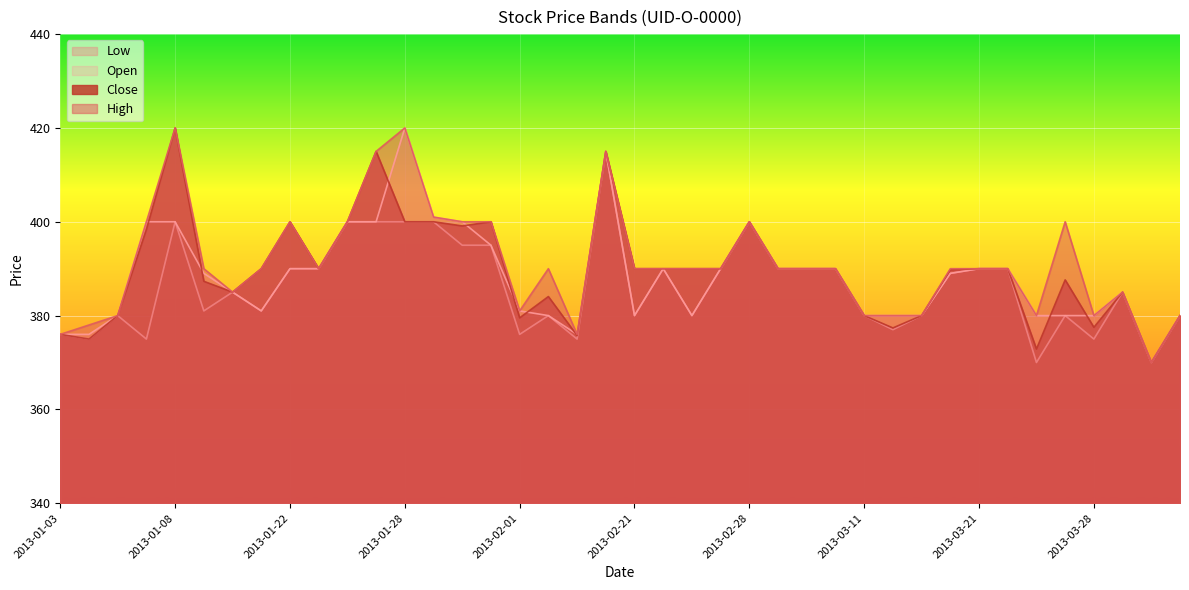

True or false: High and Close cross at least once.

False